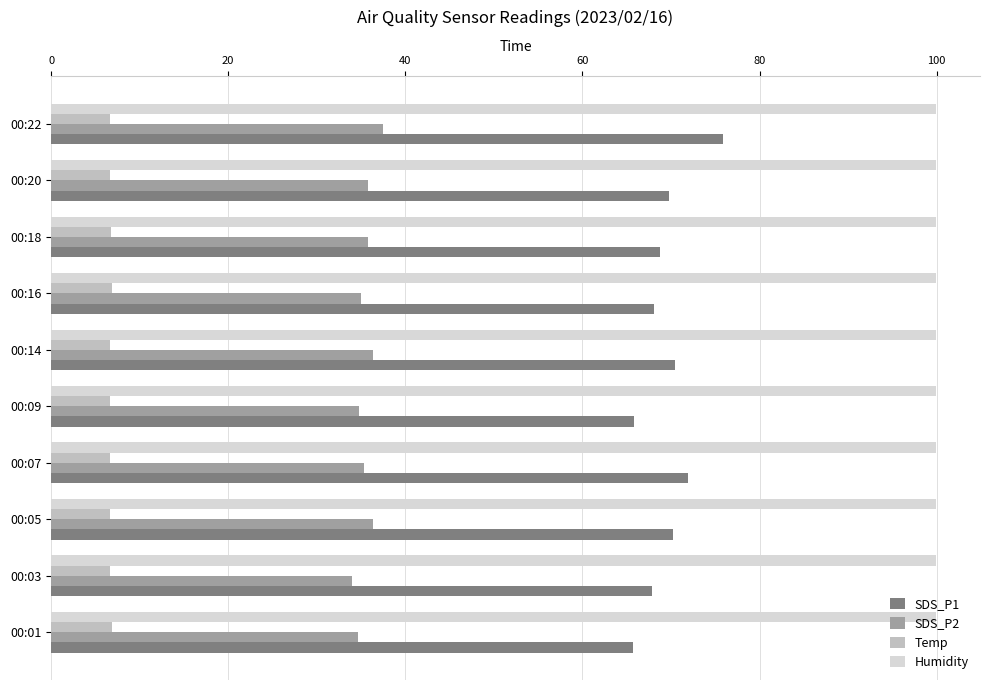

What is the minimum value shown in the chart?

6.6